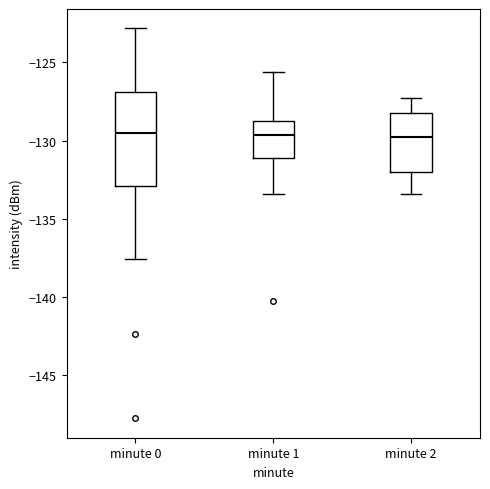

Comparing the boxes themselves (not the whiskers), which one is the tallest?

minute 0